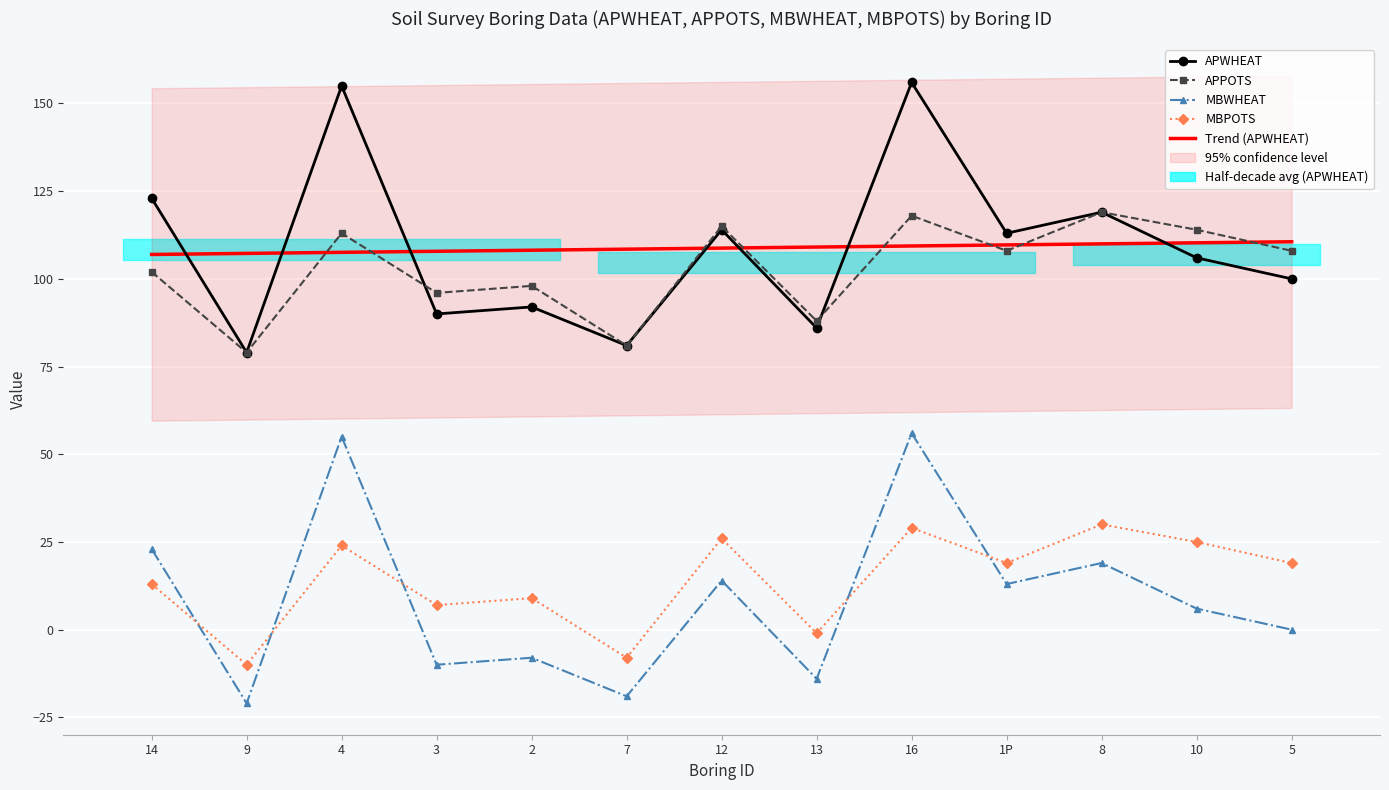

True or false: Trend (APWHEAT) and MBPOTS cross at least once.

False